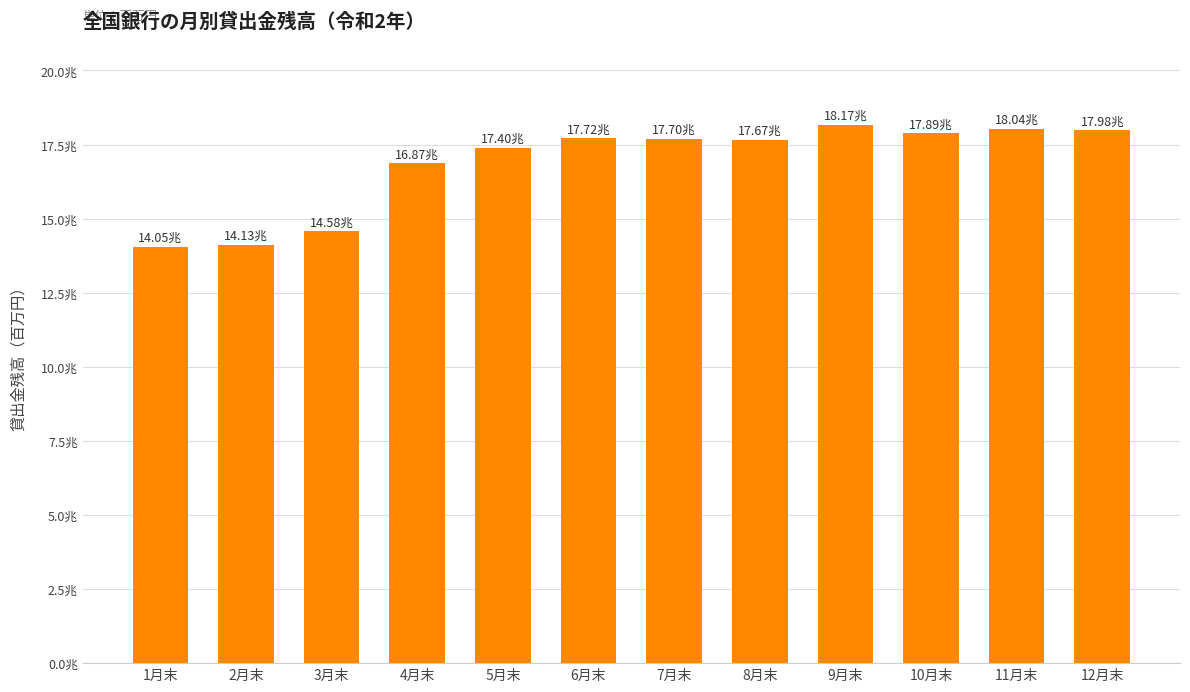

Where is the data nearest to the value 16112138?

4月末